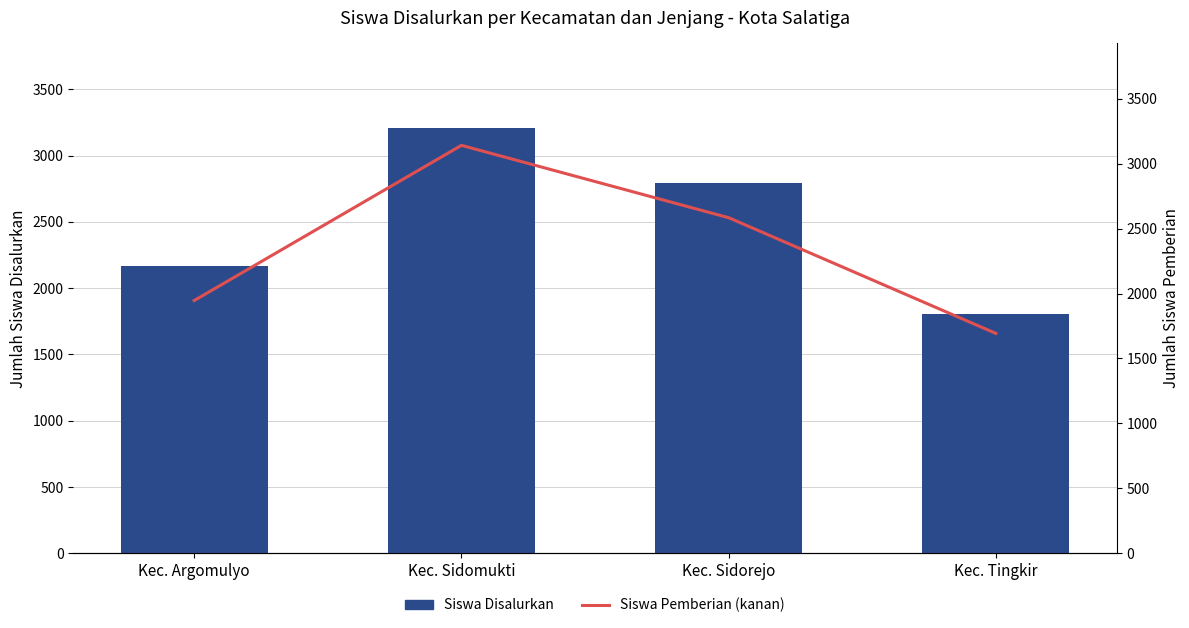

True or false: Siswa Disalurkan has a value of 4025 at Kec. Sidorejo.

False